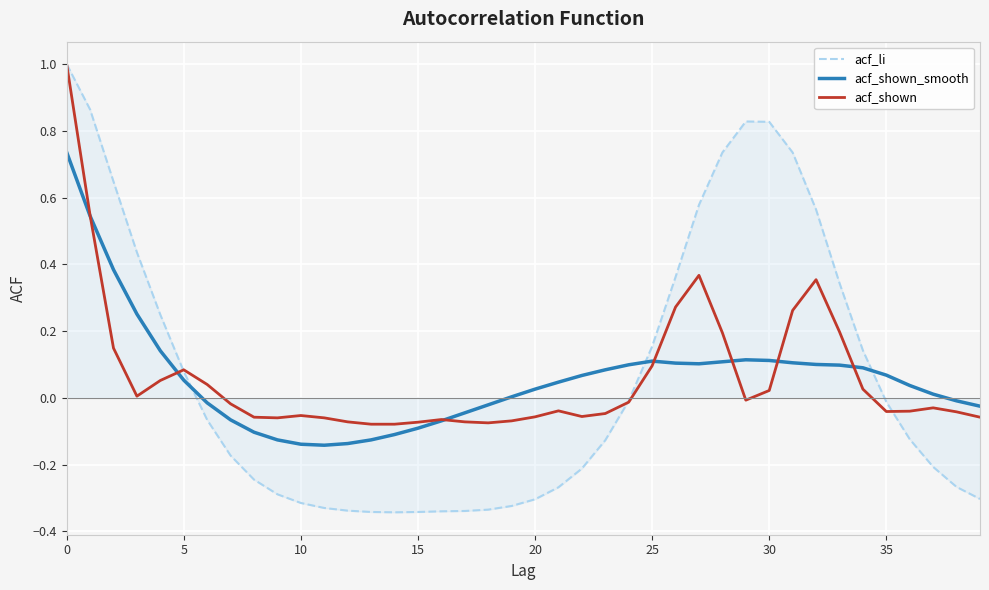

Which series has the largest range (max minus min)?

acf_li